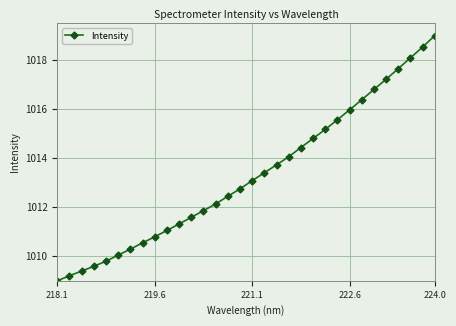

What is the smallest value displayed?

1009.0